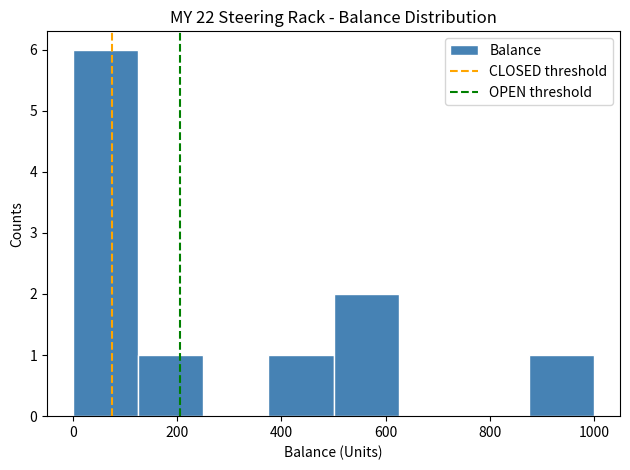

Reading left to right, transcribe this chart: for each bar, give the range it covers on the x-axis and its height. Neither the bar edges nor the heights are printed on the chart, so give them approximately, as read against the axes.

0 to 125: 6
125 to 250: 1
250 to 375: 0
375 to 500: 1
500 to 625: 2
625 to 750: 0
750 to 875: 0
875 to 1000: 1